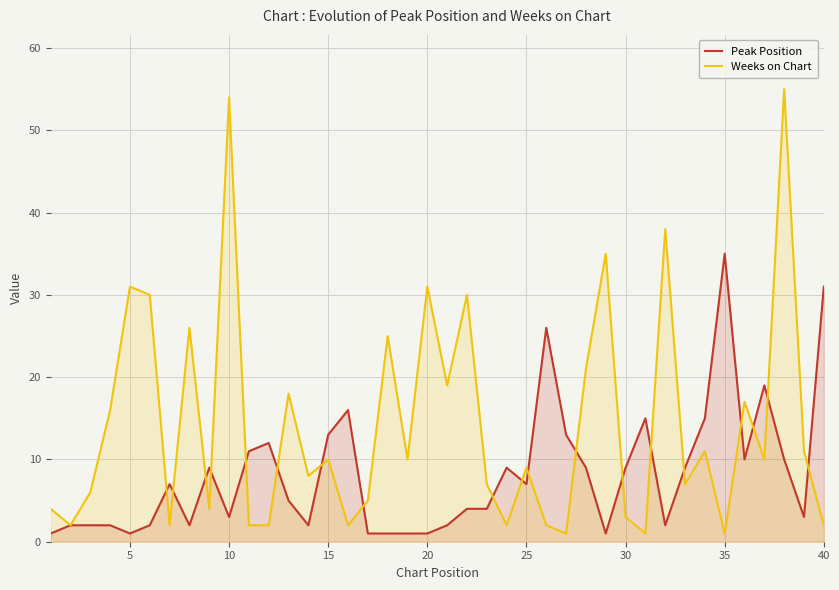

What is the difference between the maximum and minimum values in the Weeks on Chart series?

54